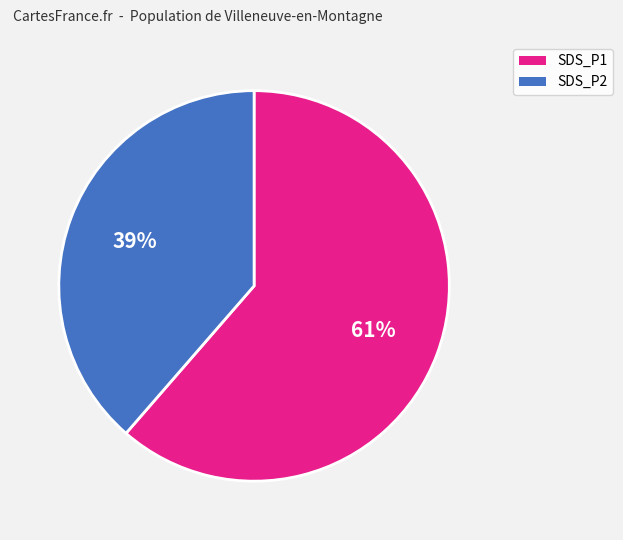

How many segments does this pie chart have?

2